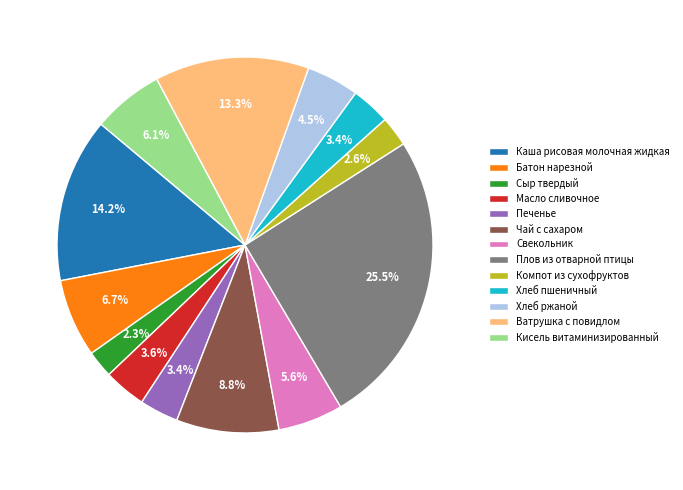

How many segments does this pie chart have?

13